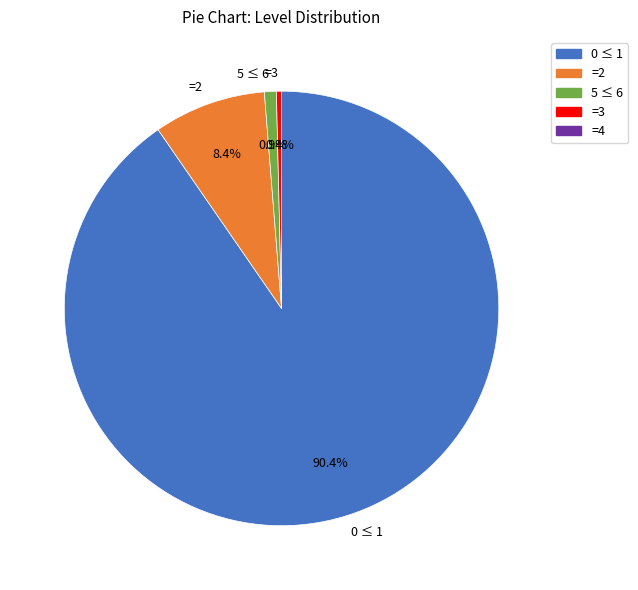

Rank the categories by value from lowest to highest.

=3, 5 ≤ 6, =2, 0 ≤ 1